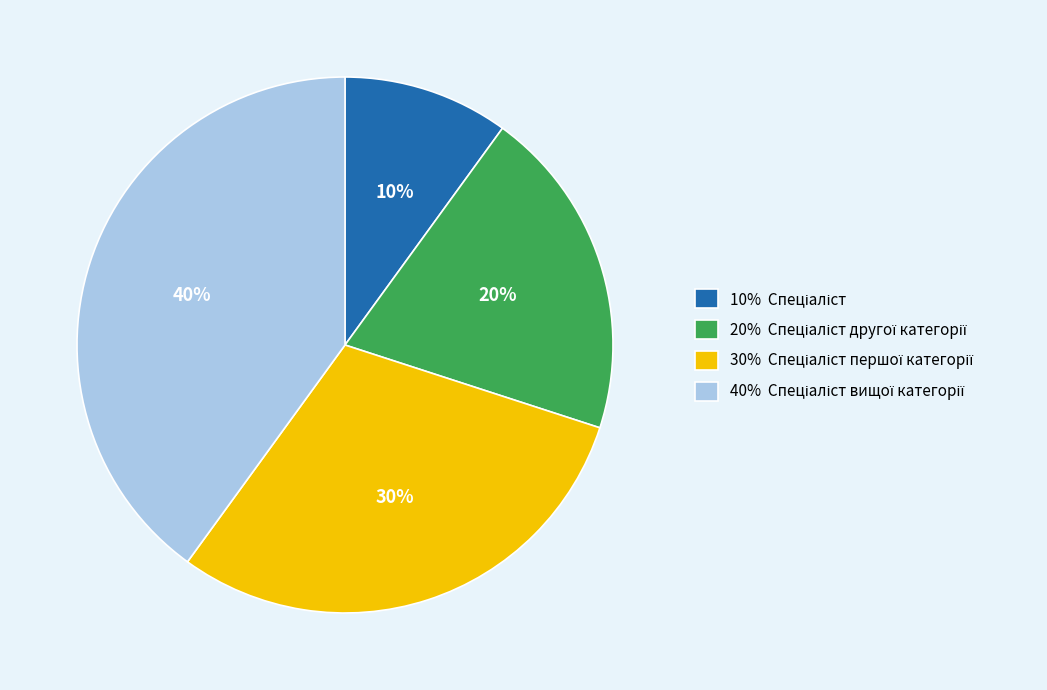

To the nearest percent, what is the average slice percentage?

25%